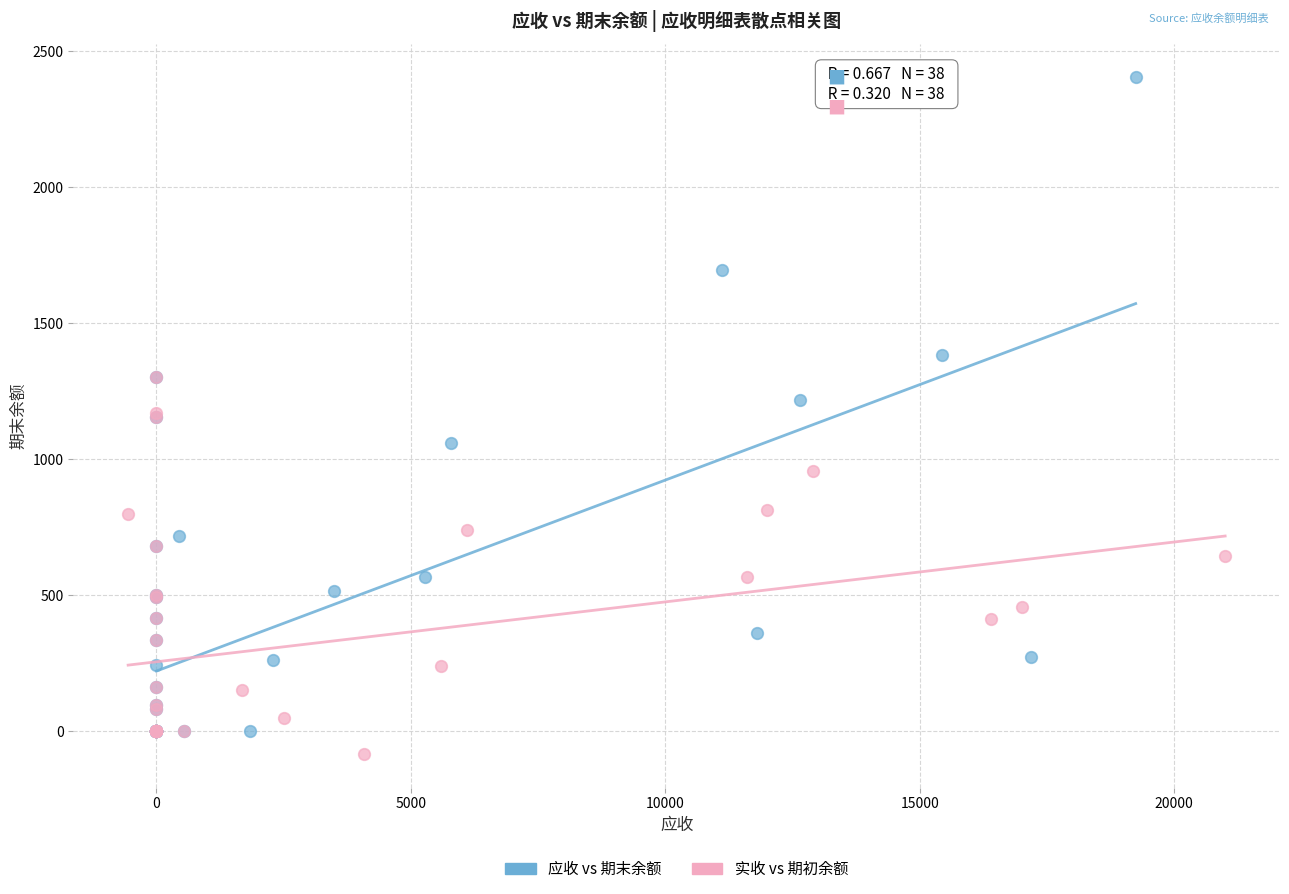

What are all the series names shown in the legend?

应收 vs 期末余额, 实收 vs 期初余额